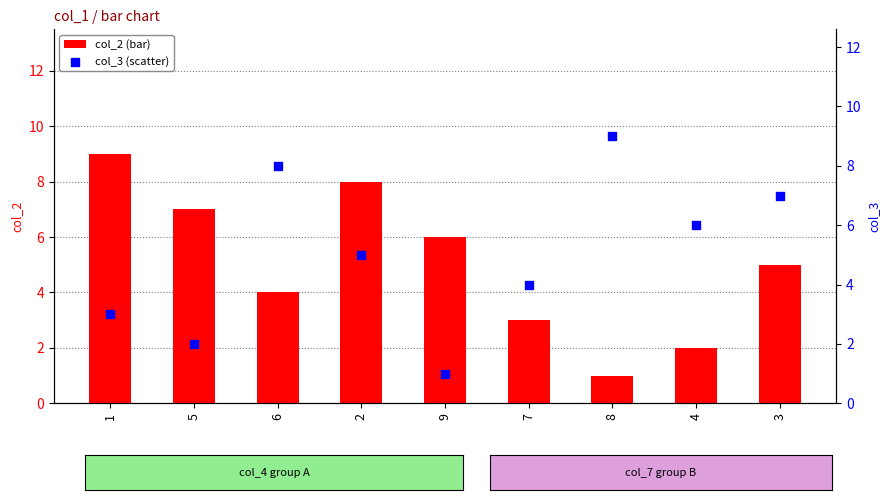

Which series reaches the maximum Y coordinate?

col_2 (bar)